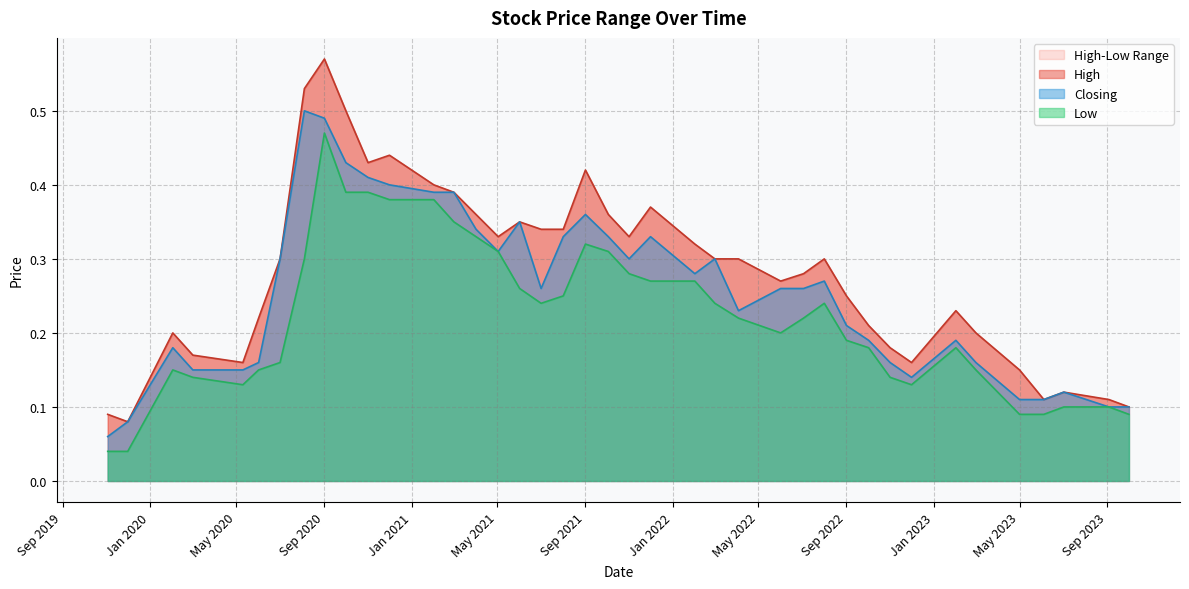

The Low series shows 0.1 at 03/09/2023. True or false?

False